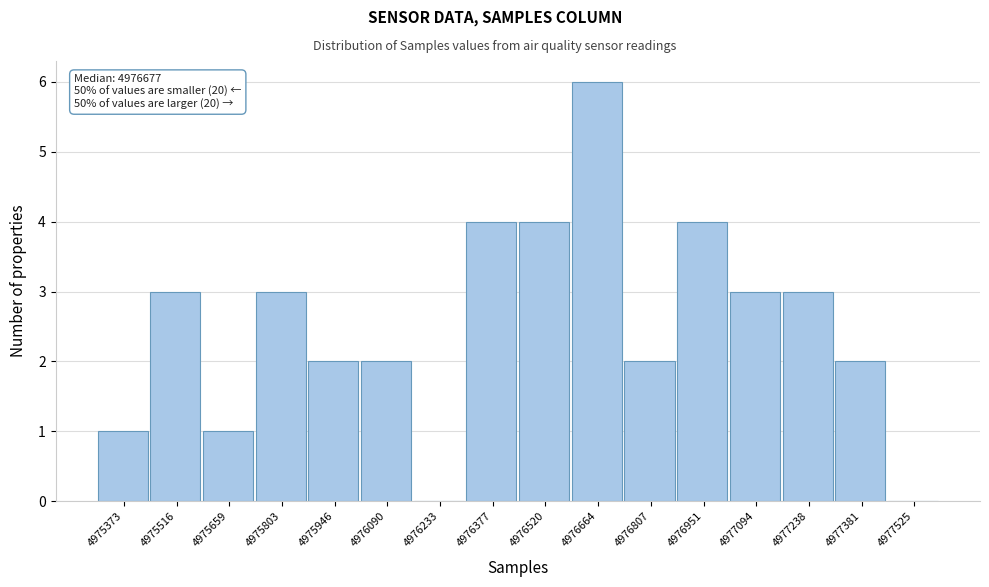

Reading left to right, what are all the values shown in this chart?

4975373=1	4975516=3	4975659=1	4975803=3	4975946=2	4976090=2	4976233=0	4976377=4	4976520=4	4976664=6	4976807=2	4976951=4	4977094=3	4977238=3	4977381=2	4977525=0